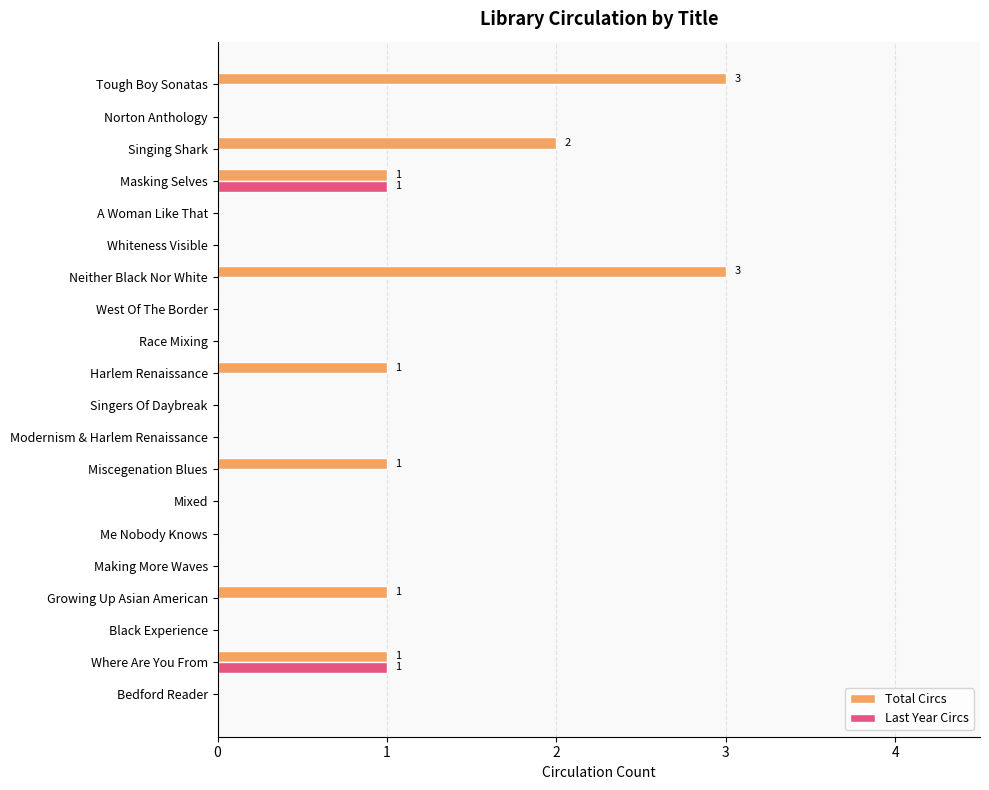

How many distinct data groups are displayed?

2